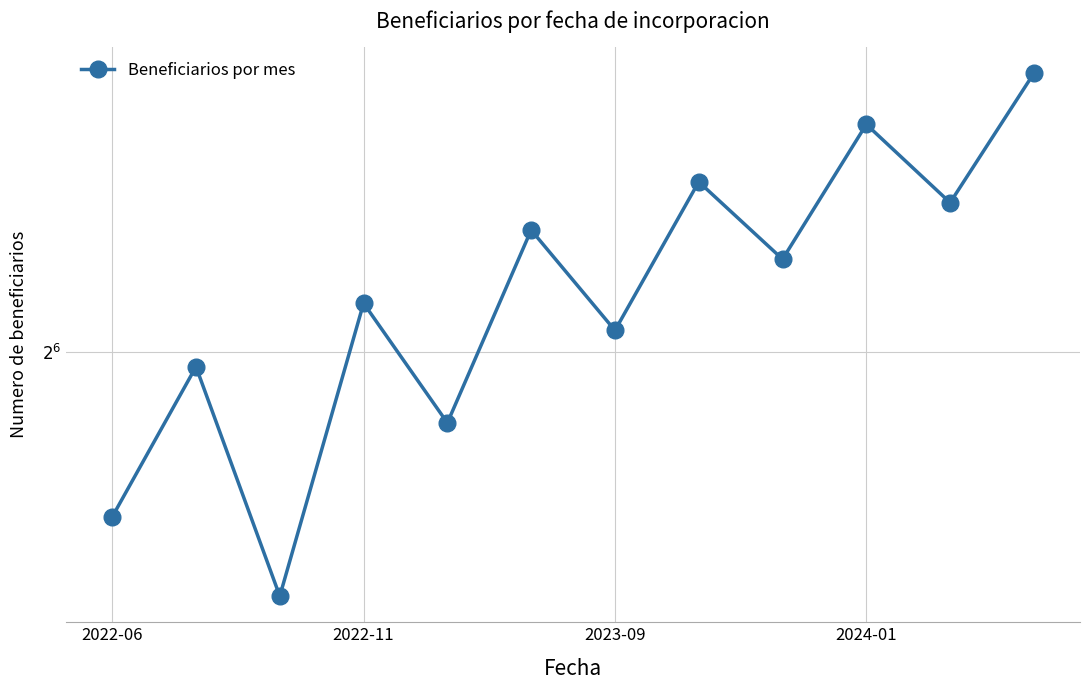

Reading right to left, transcribe all the data shown in this chart.

116	88	104	78	92	67	83	55	71	38	62	45